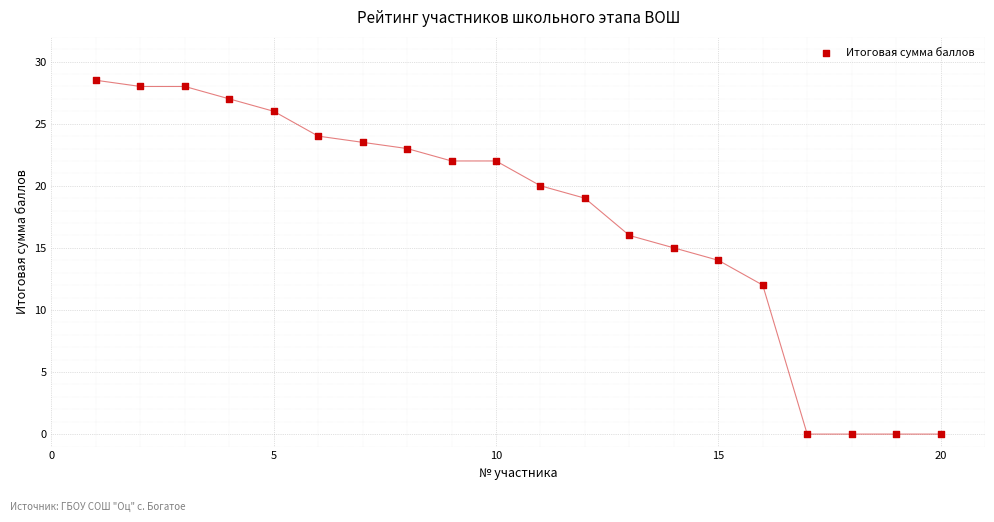

What is the range of X values (max minus min)?

19.0